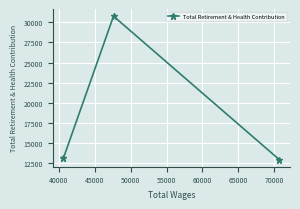

How many data points does each series have?

3